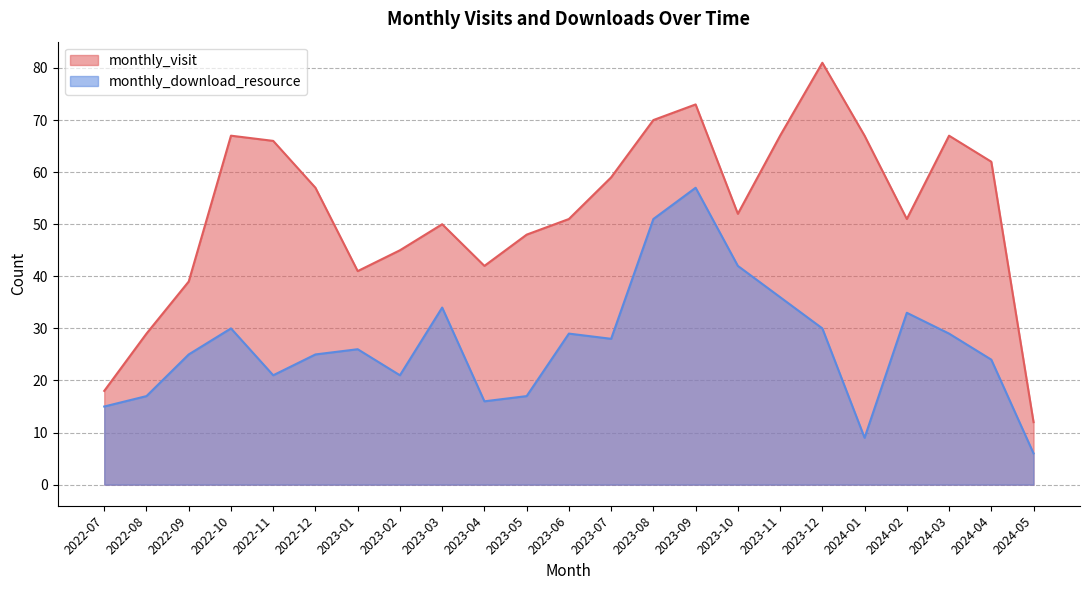

How many lines are shown in the chart?

2